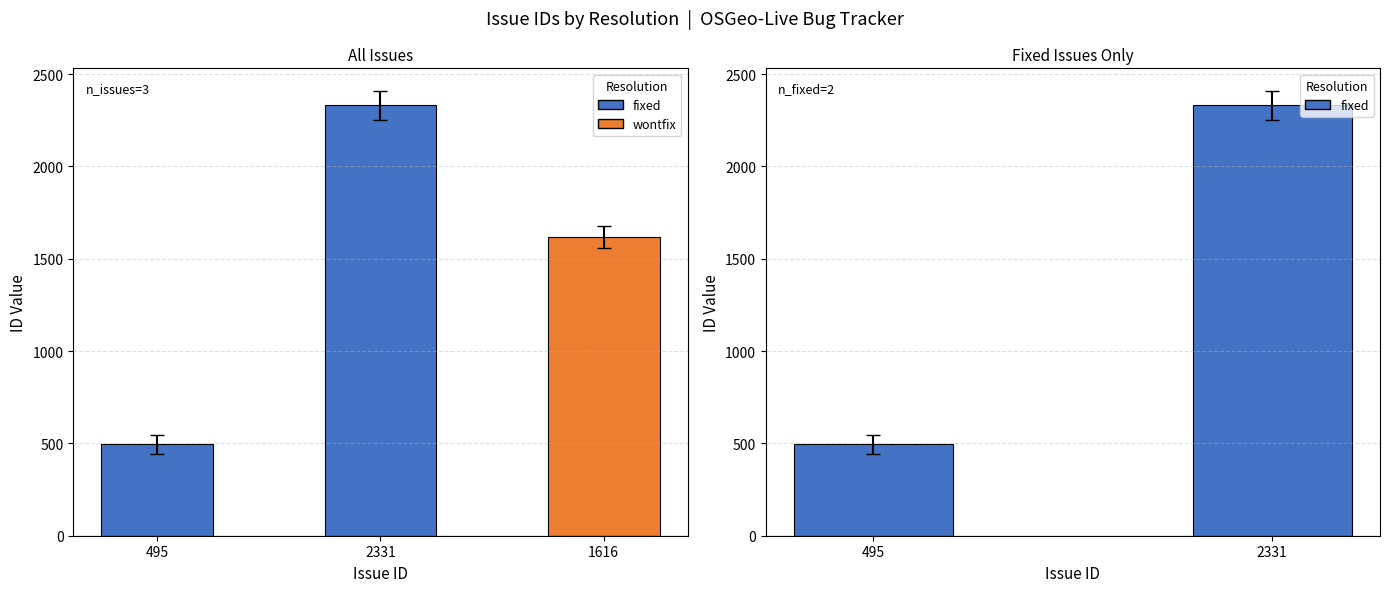

Approximately how many times larger is the value at 2331 compared to 495?

4.7